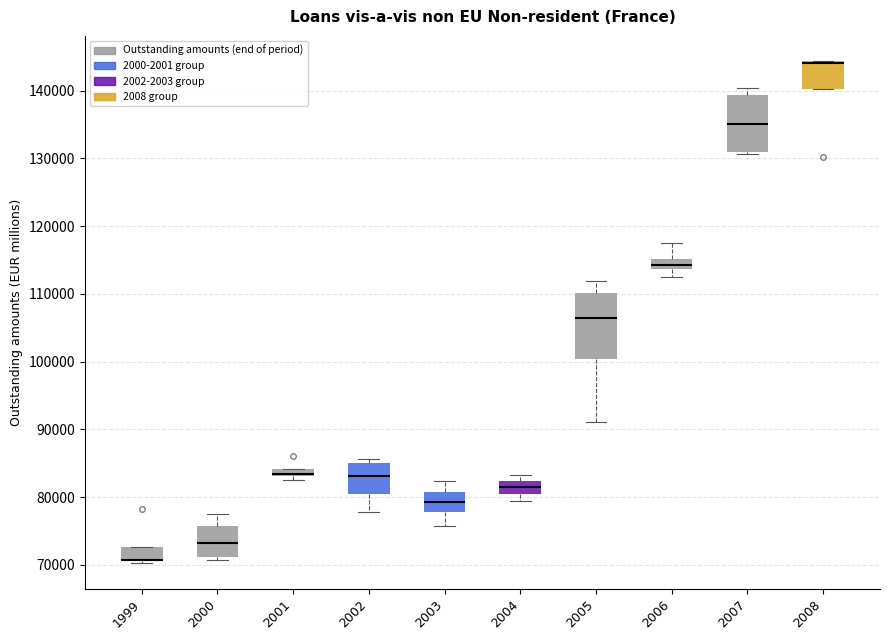

Where is the lower edge of the box at x = 2005 on the y-axis? The values are not printed on the chart, so give them approximately, as read against the axis.

100000